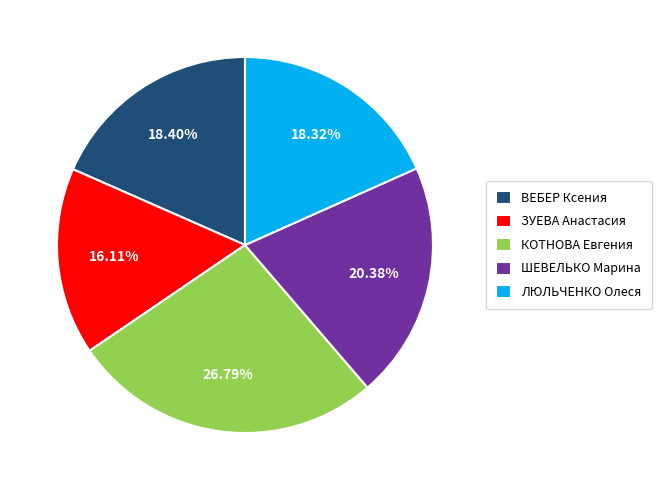

To the nearest percent, what percentage of the pie is ВЕБЕР Ксения?

18%